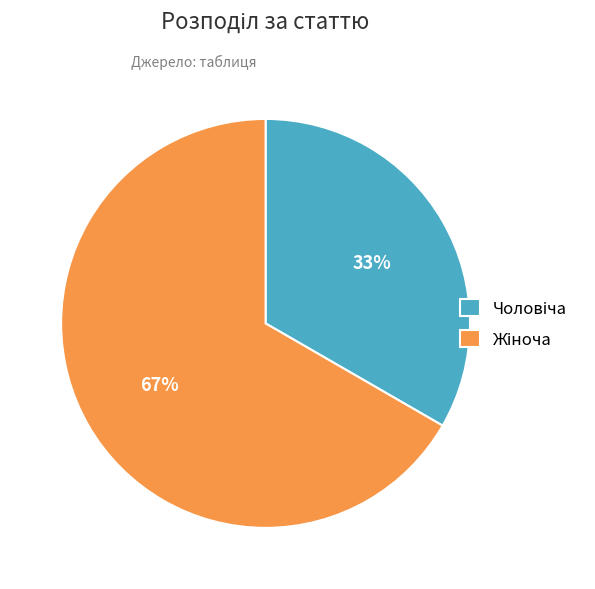

How many slices are in this pie chart?

2